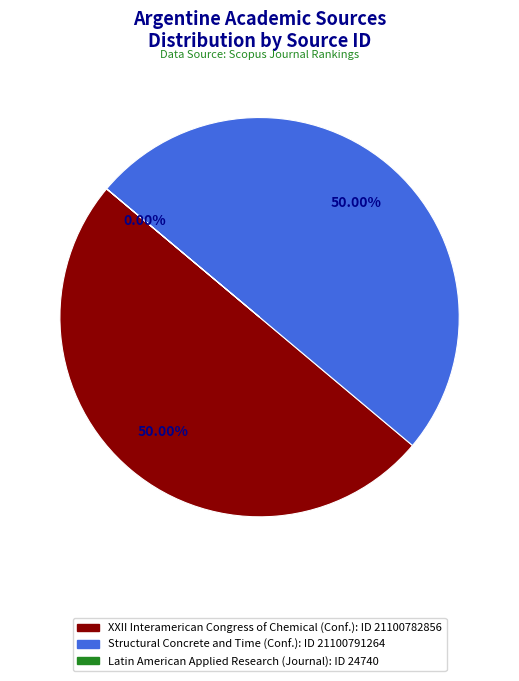

Combined, do XXII Interamerican Congress of Chemical and Structural Concrete and Time account for over 50%?

Yes